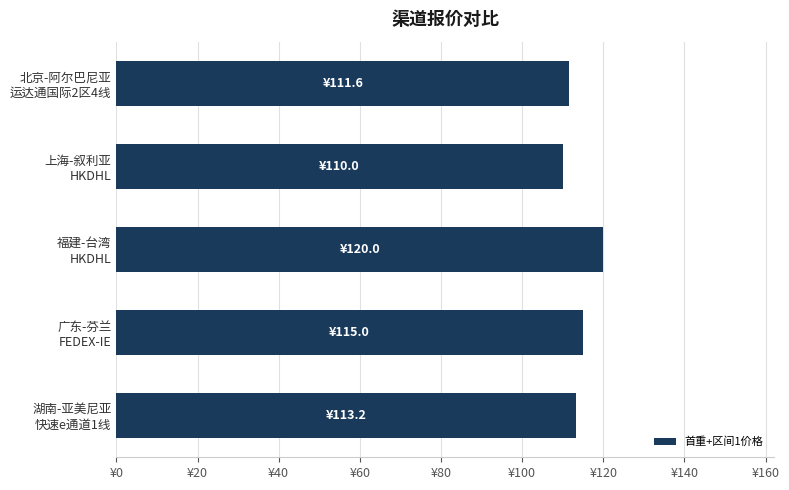

What is the greatest value displayed?

120.0